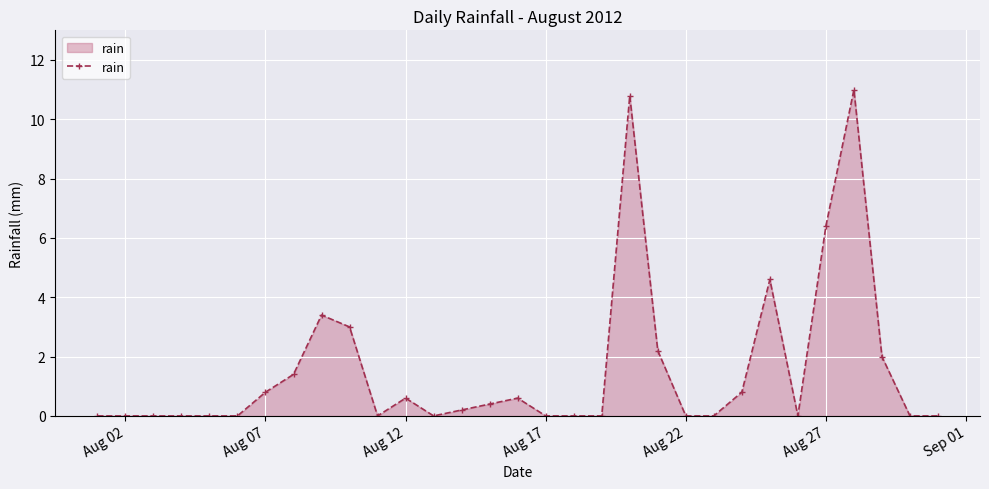

What is the value of the 9th point from the left?

3.4